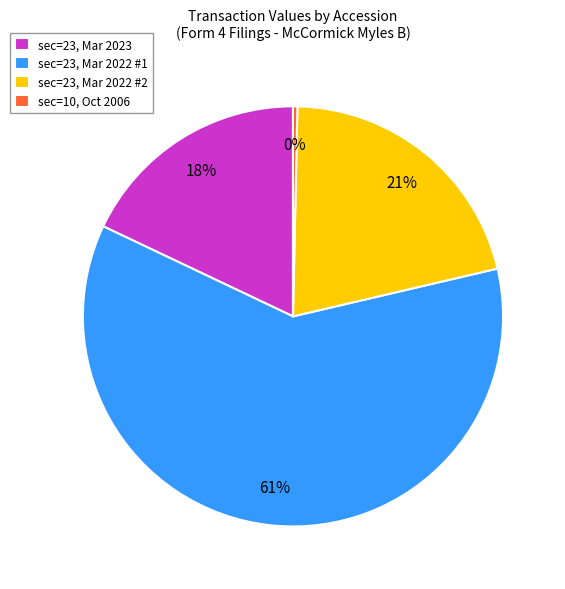

True or false: sec=23, Mar 2022 #1 accounts for 50% of the total.

False